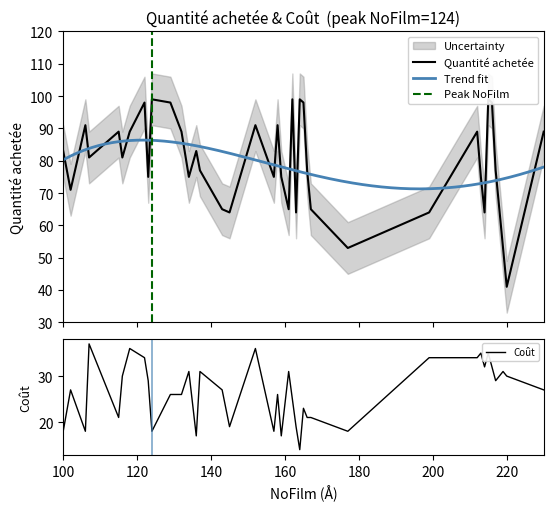

What is the highest value of the Coût series?

37